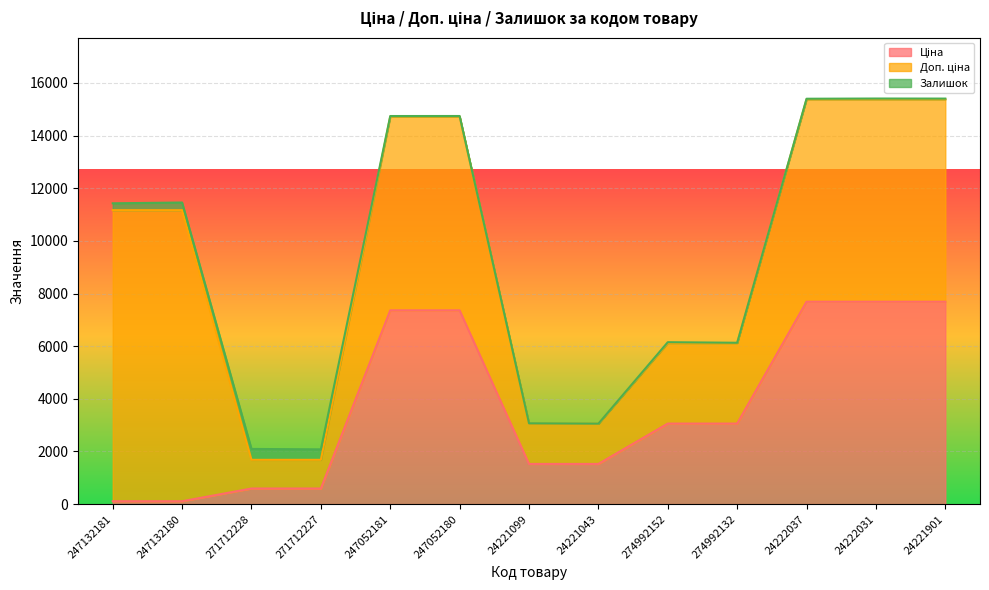

What is the total value across all series at 274992132?

6128.7